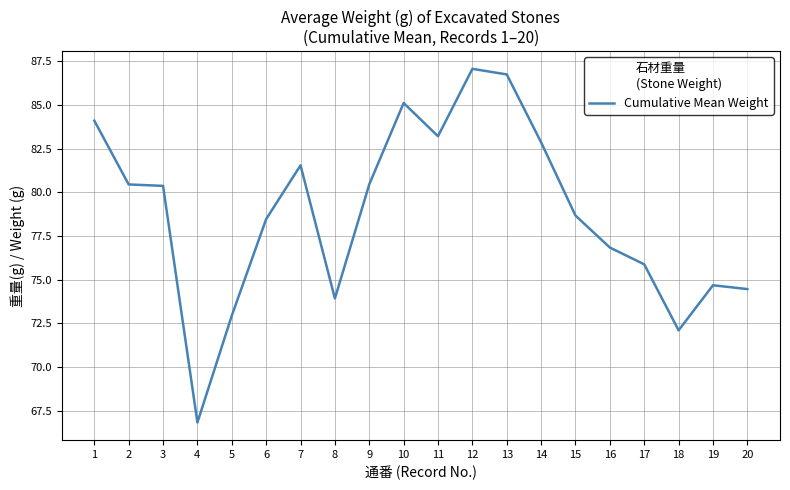

What is the approximate value at 7?

81.5